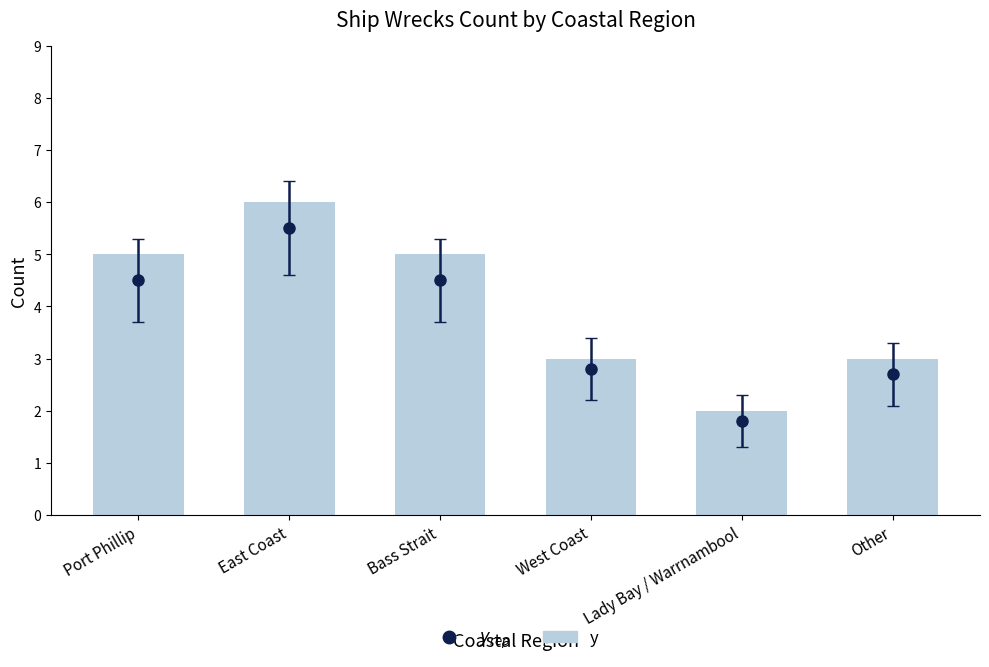

Where is the data nearest to the value 4?

Port Phillip